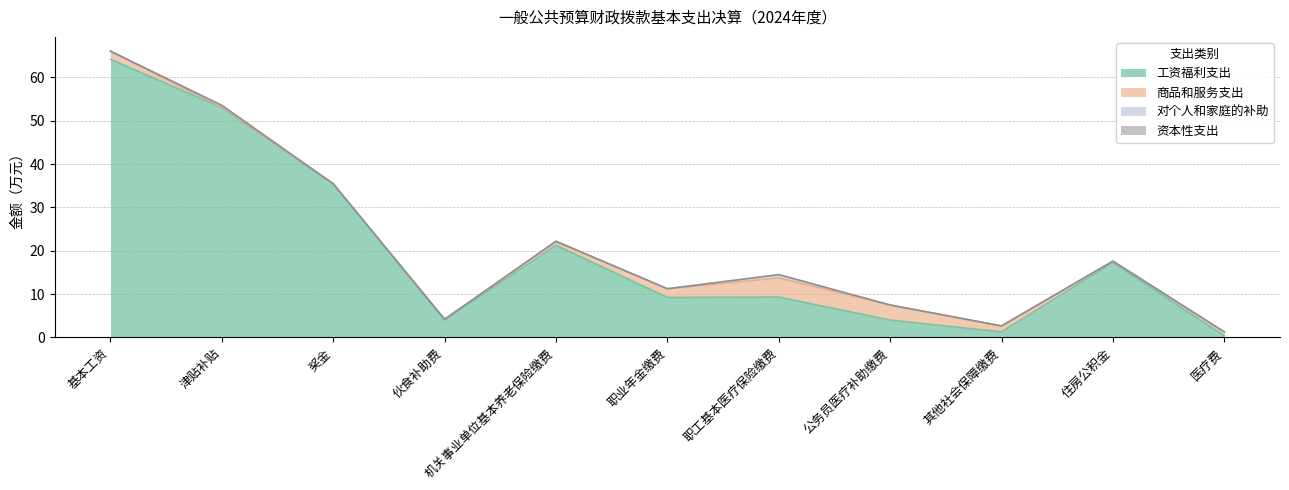

Reading left to right, transcribe all the data shown in this chart.

工资福利支出: 64.2	53.0	35.4	4.0	21.3	9.2	9.3	4.0	1.2	17.3	0.3
商品和服务支出: 1.9	0.0	0.0	0.2	0.9	2.0	4.4	3.5	1.4	0.3	0.9
对个人和家庭的补助: 0.0	0.5	0.0	0.0	0.0	0.0	0.8	0.0	0.0	0.0	0.0
资本性支出: 0.0	0.0	0.0	0.0	0.0	0.0	0.0	0.0	0.0	0.0	0.0